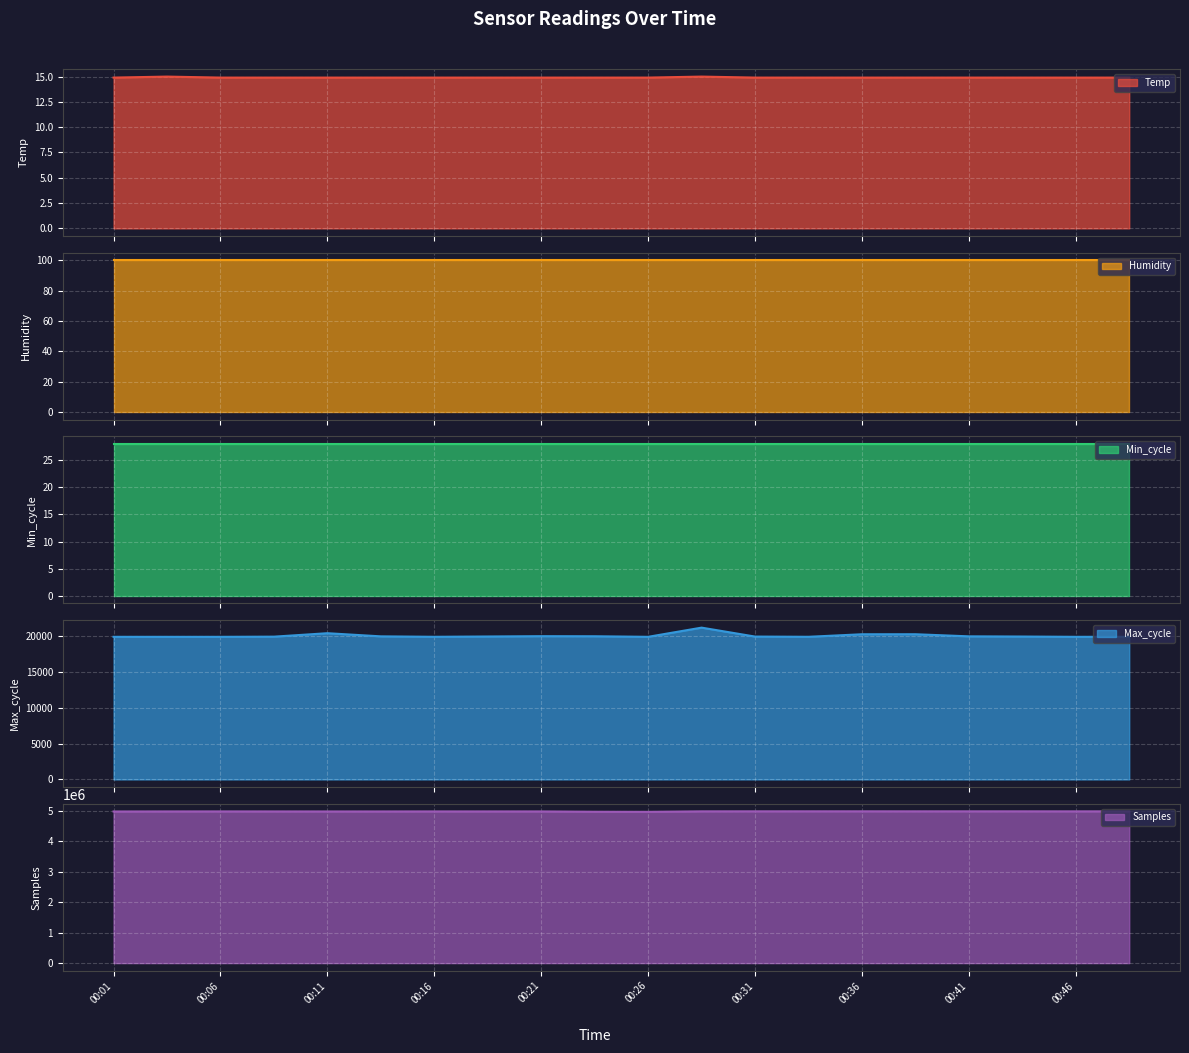

True or false: Temp has a value of 14.9 at 00:31.

True